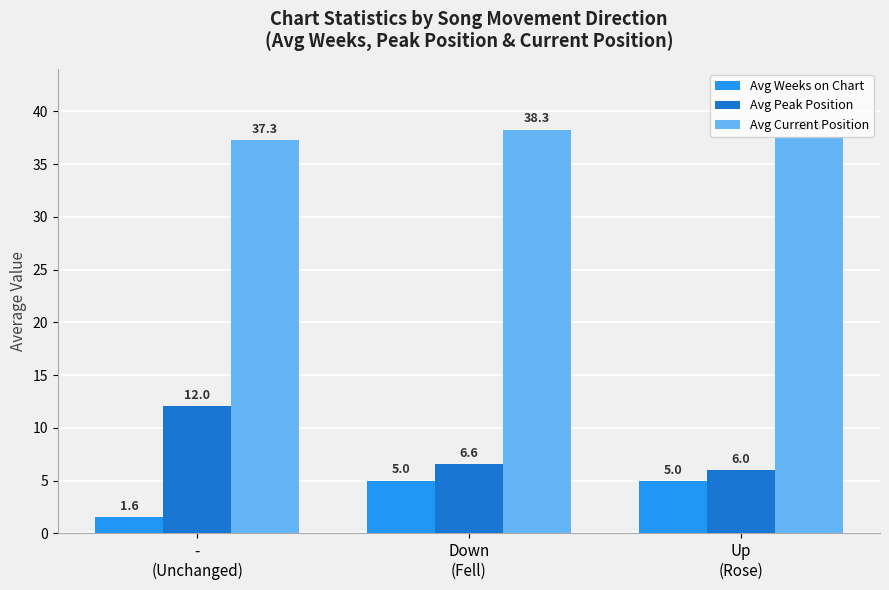

What is the total value across all series at Down
(Fell)?

49.8